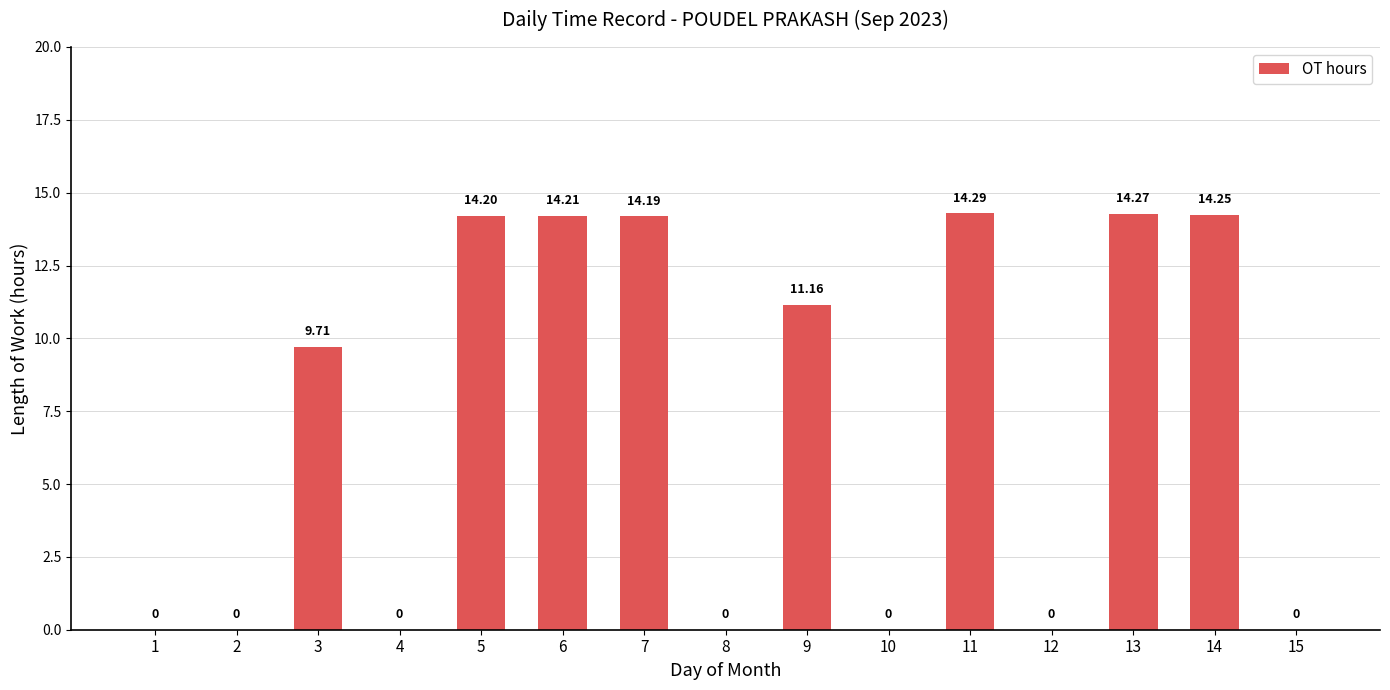

What is the ratio of the value at 7 to the value at 9?

1.3